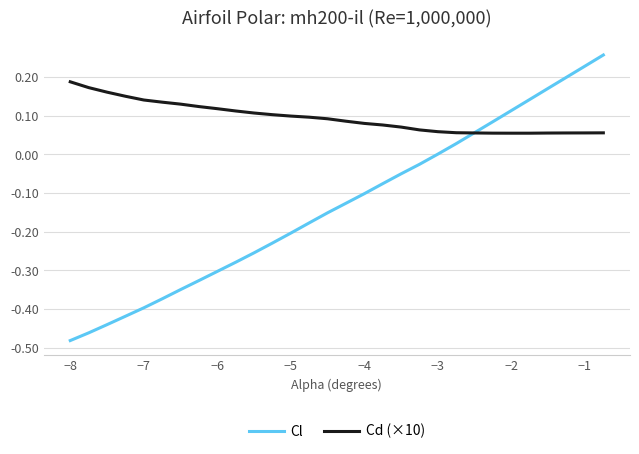

Which series has the largest total across all categories?

Cd (×10)